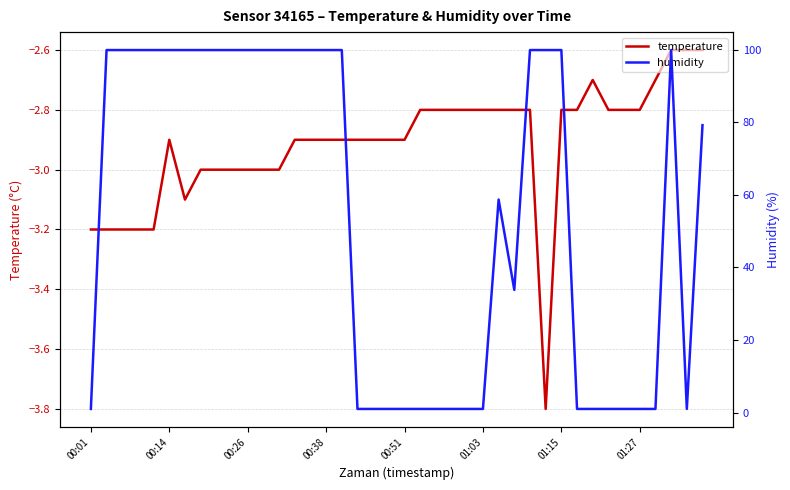

True or false: temperature and humidity intersect in this chart.

False